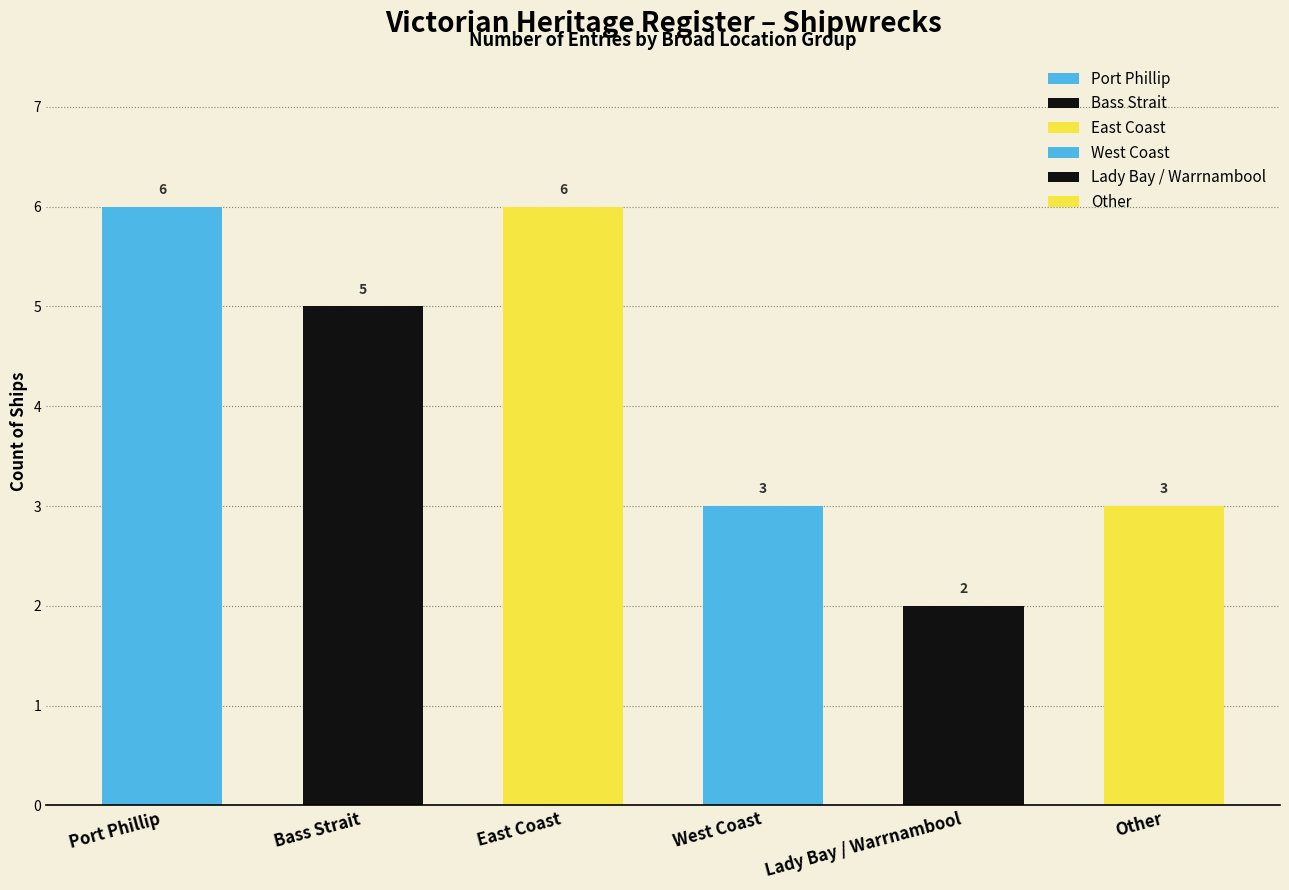

List the labels in order of value, largest first.

Port Phillip, East Coast, Bass Strait, West Coast, Other, Lady Bay / Warrnambool